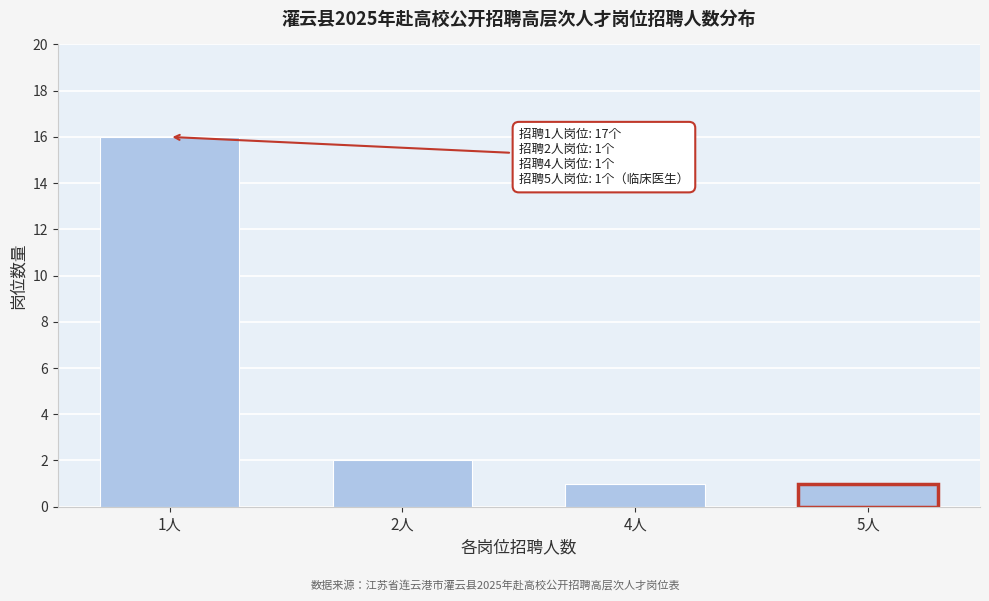

Reading left to right, extract all data points from this chart.

1人=16	2人=2	4人=1	5人=1